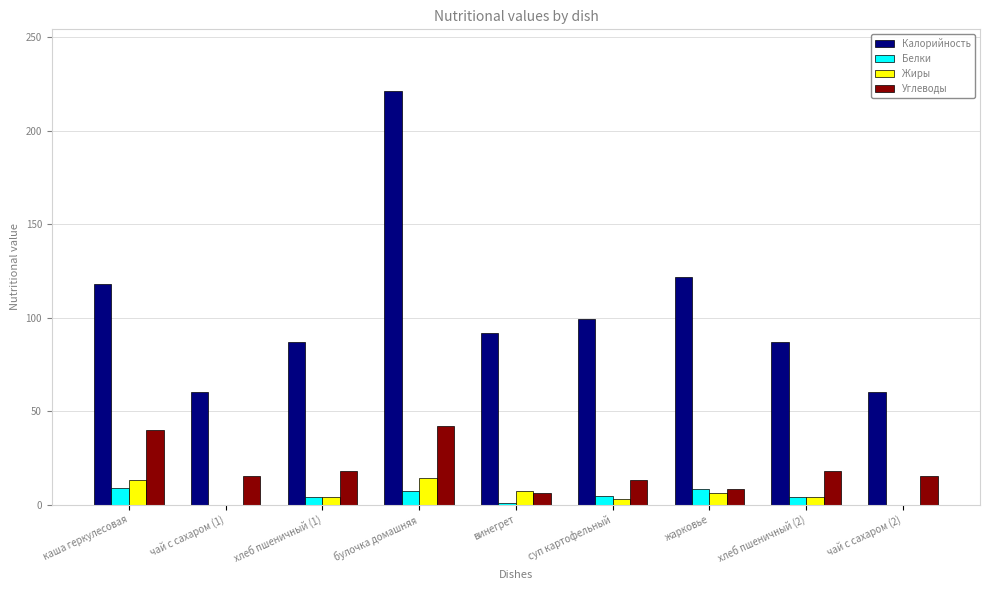

Count the number of data series in this chart.

4